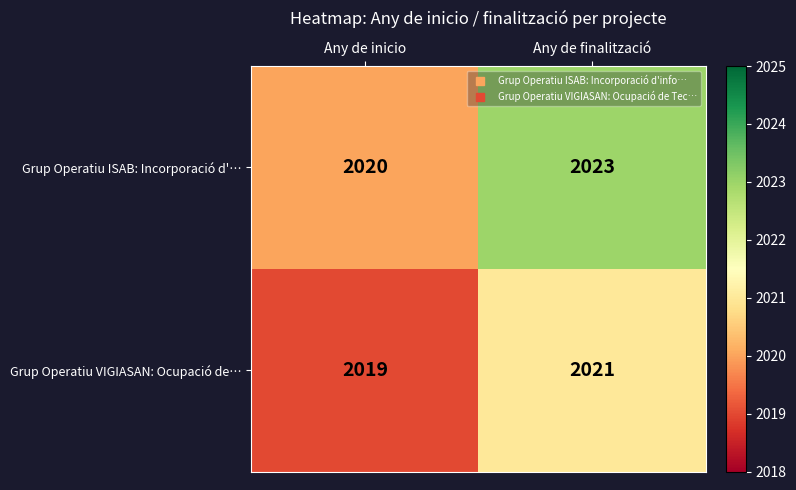

What is the average value of the Grup Operatiu ISAB: Incorporació d'… series?

2022